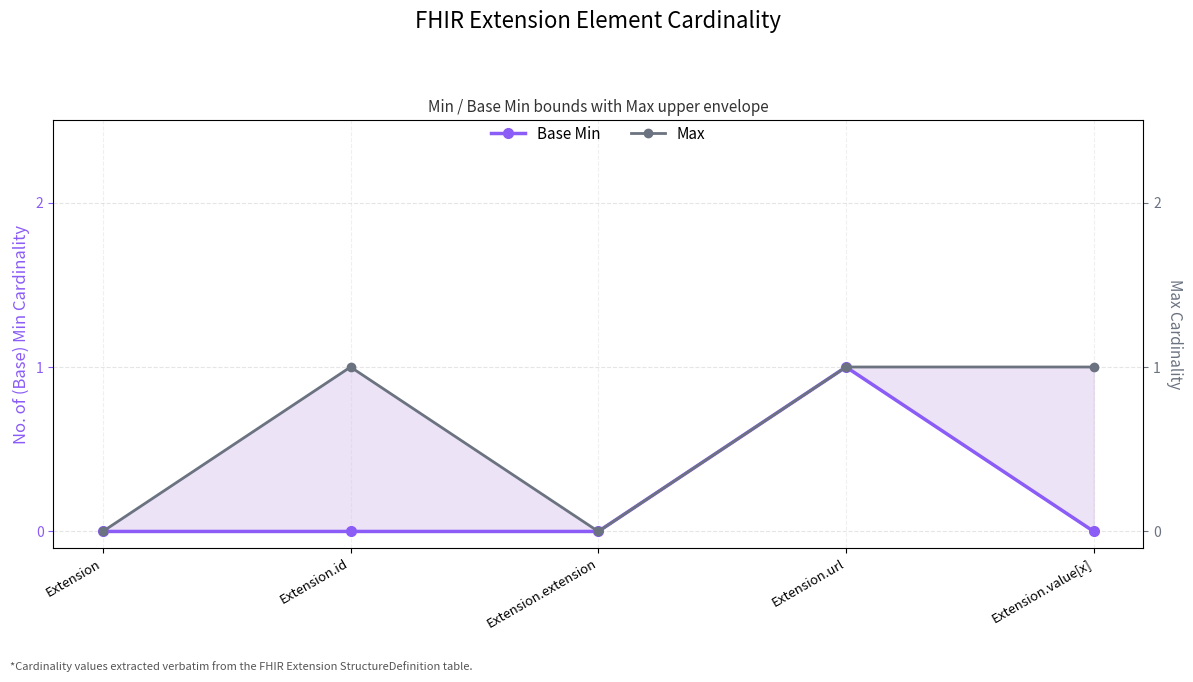

Reading left to right, what are all the values shown in this chart?

Base Min: Extension=0	Extension.id=0	Extension.extension=0	Extension.url=1	Extension.value[x]=0
Max: Extension=0	Extension.id=1	Extension.extension=0	Extension.url=1	Extension.value[x]=1